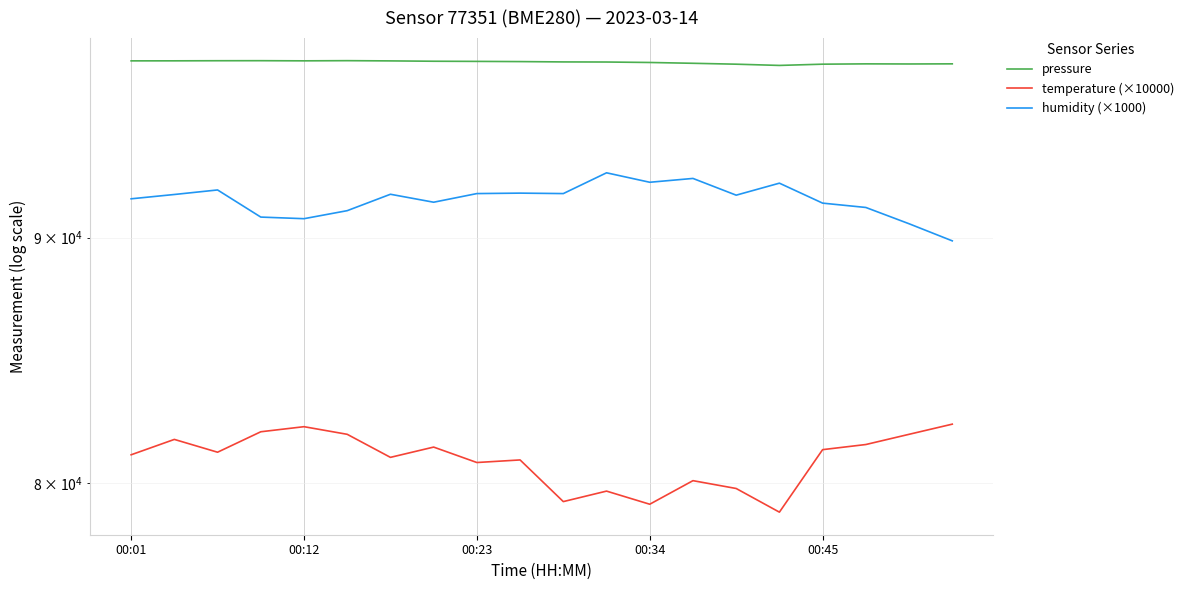

How many values in the pressure series exceed 97925?

10